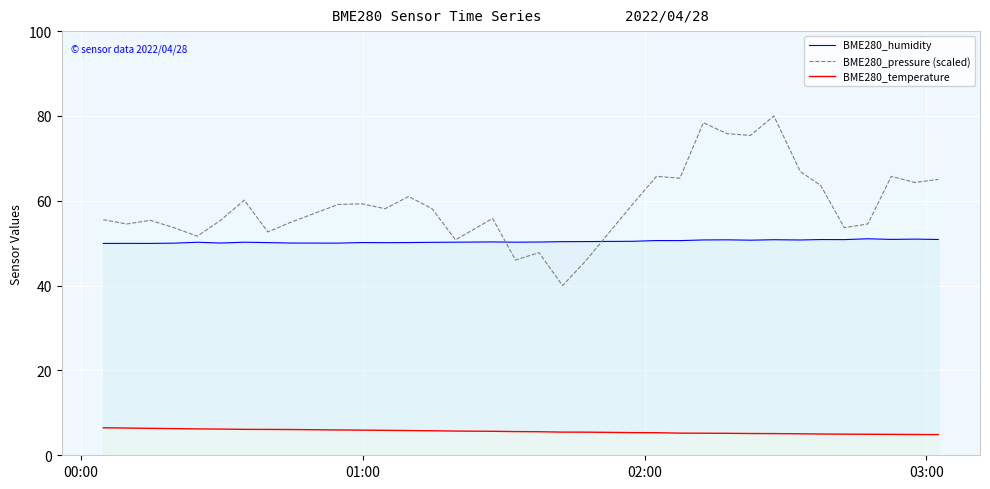

What is the value of the BME280_humidity point at the 7th from the left?

50.2